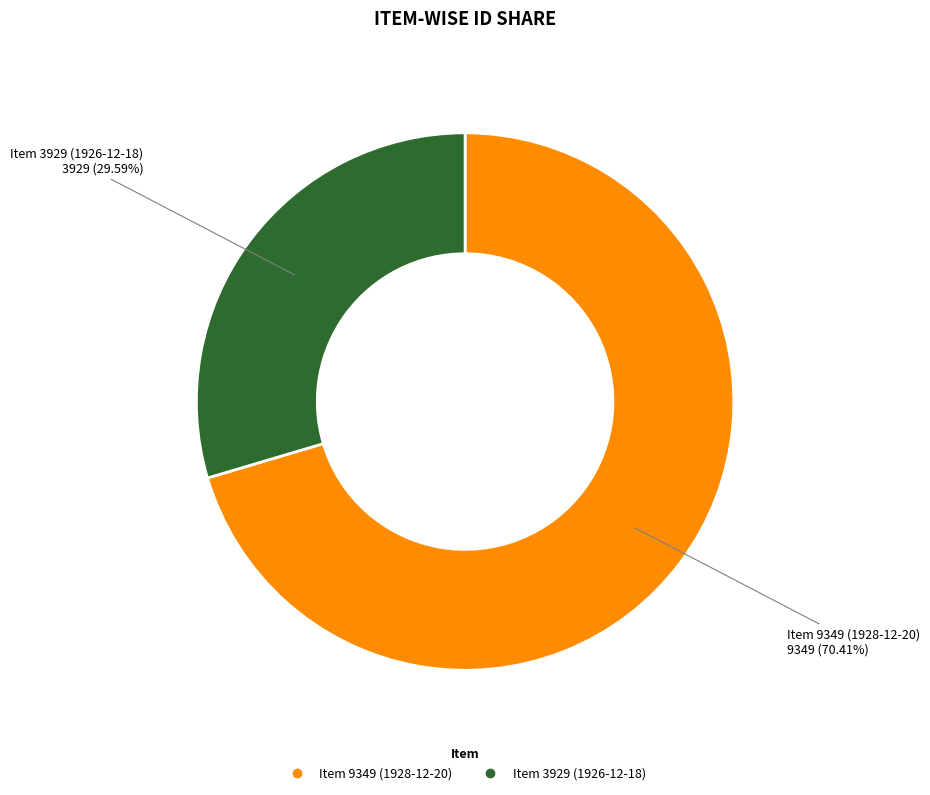

What portion of the pie excludes Item 3929 (1926-12-18)?

70.4%